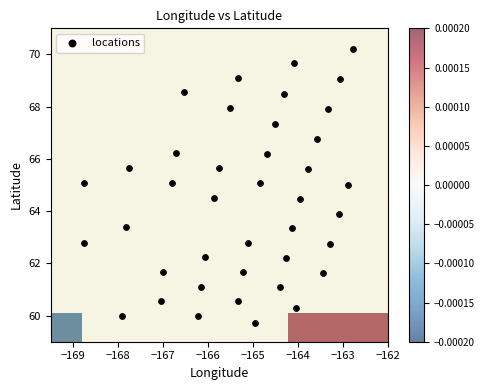

What is the range of X values (max minus min)?

6.0